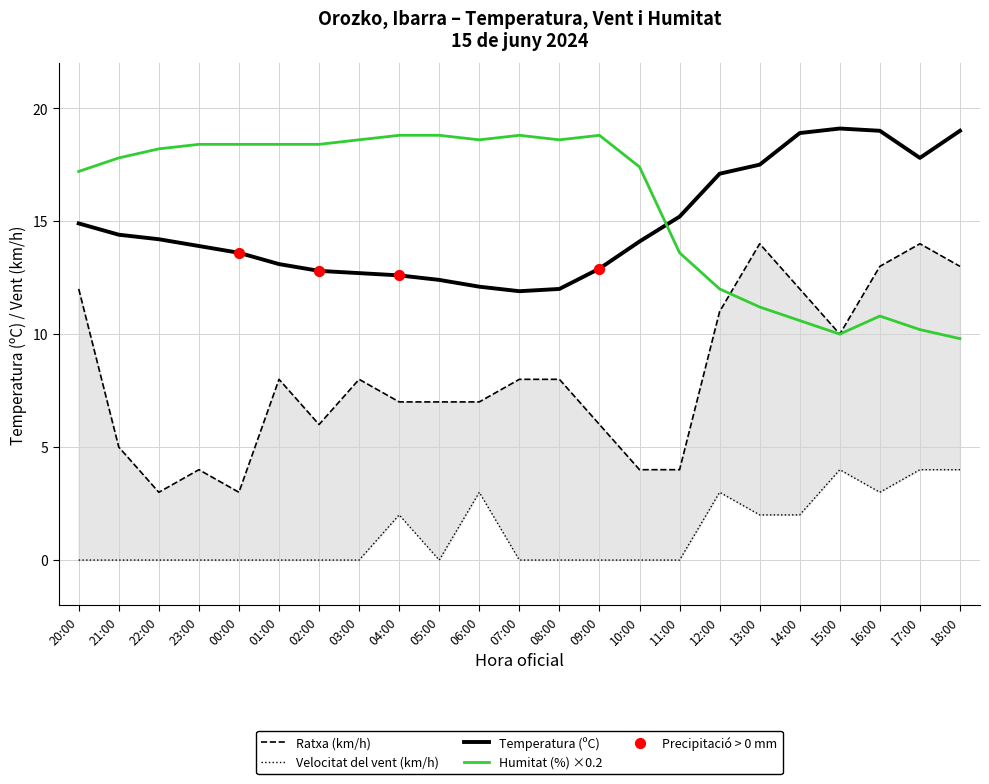

Which series contains the highest Y value?

Temperatura (ºC)